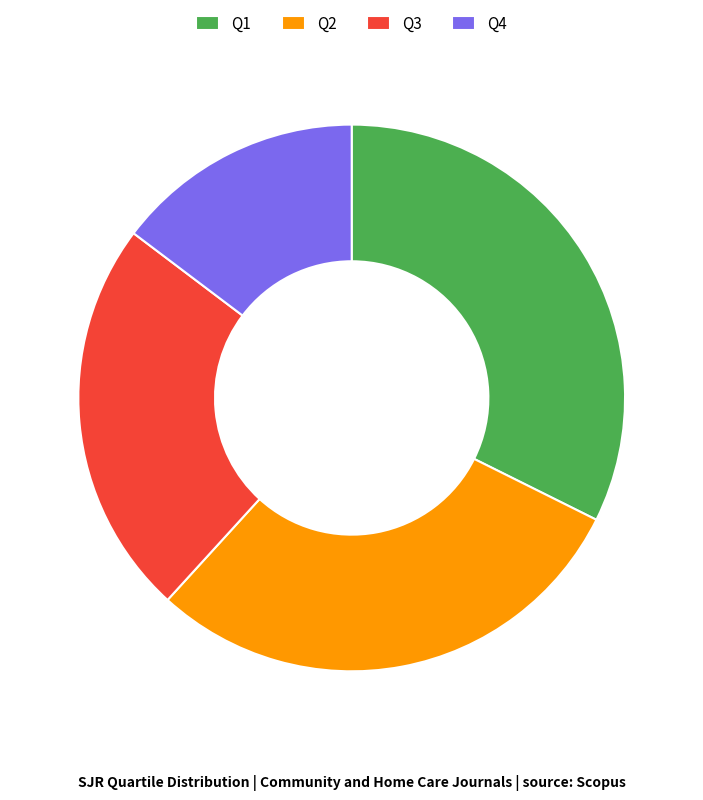

How many segments does this pie chart have?

4